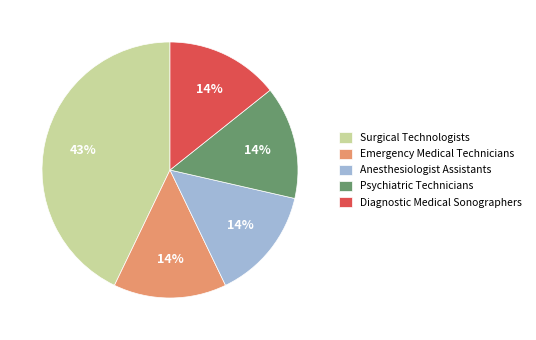

How many segments does this pie chart have?

5